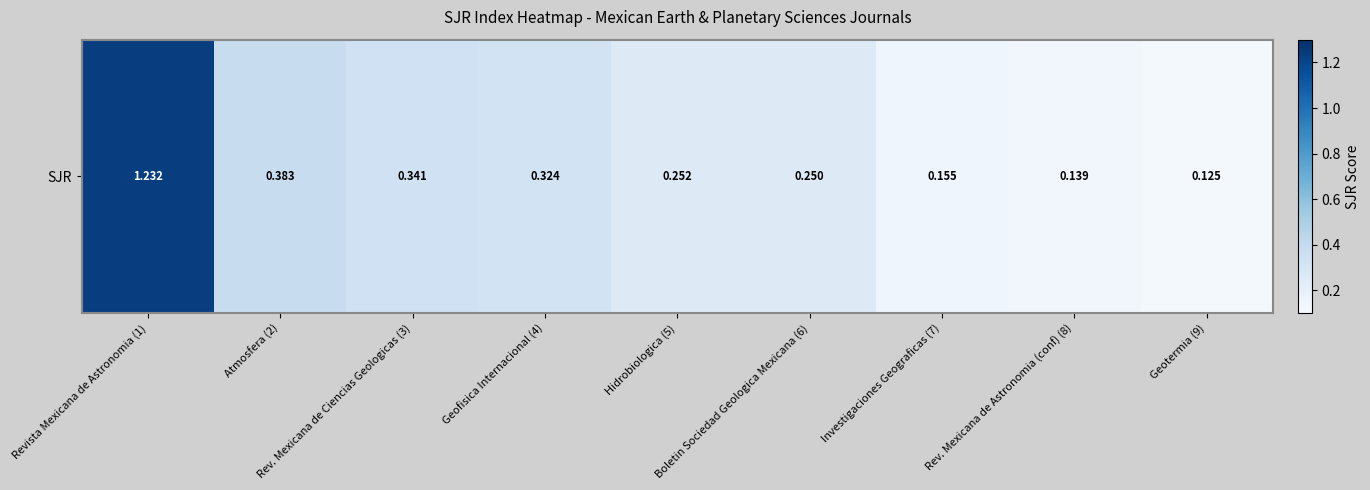

What is the average value?

0.4